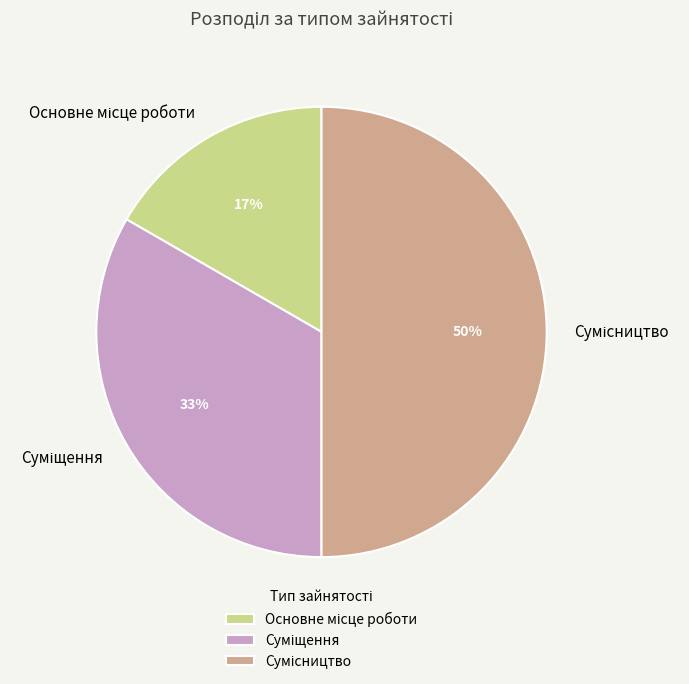

To the nearest percent, what is the difference between the largest and smallest slice percentages?

33%